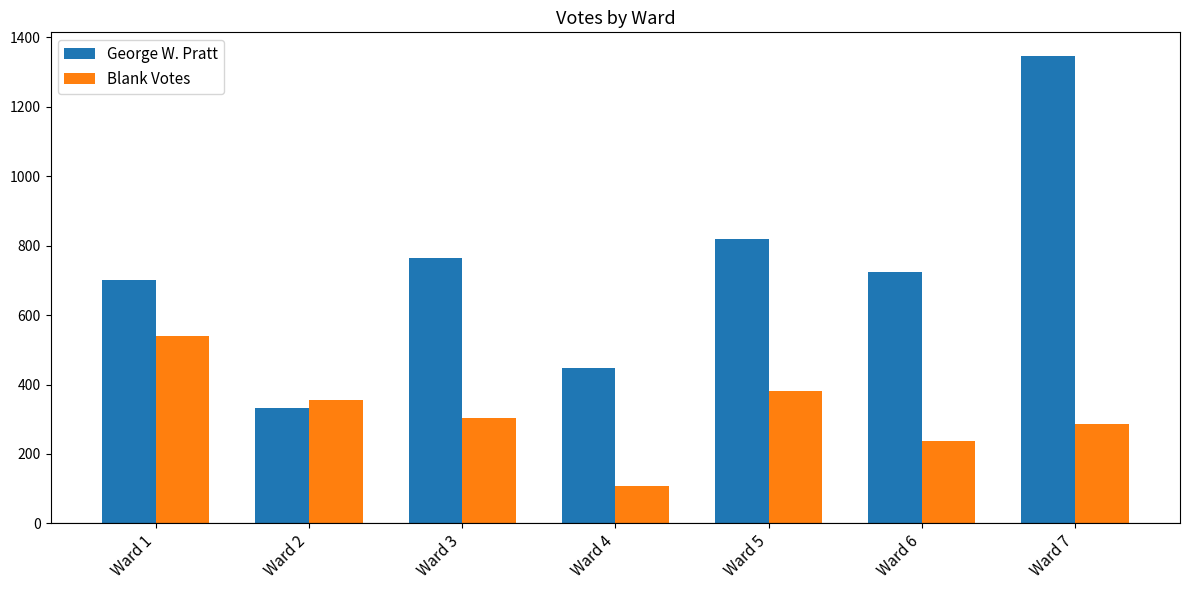

Where is Blank Votes nearest to the value 325?

Ward 3